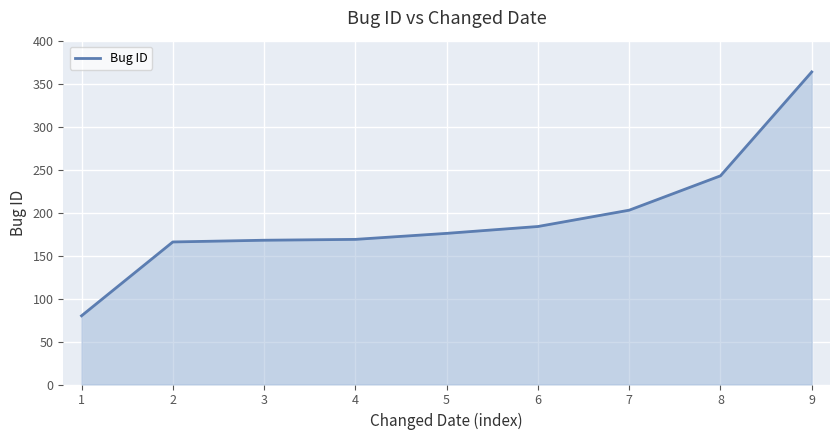

What value does the data have at 3, to the nearest 10?

170